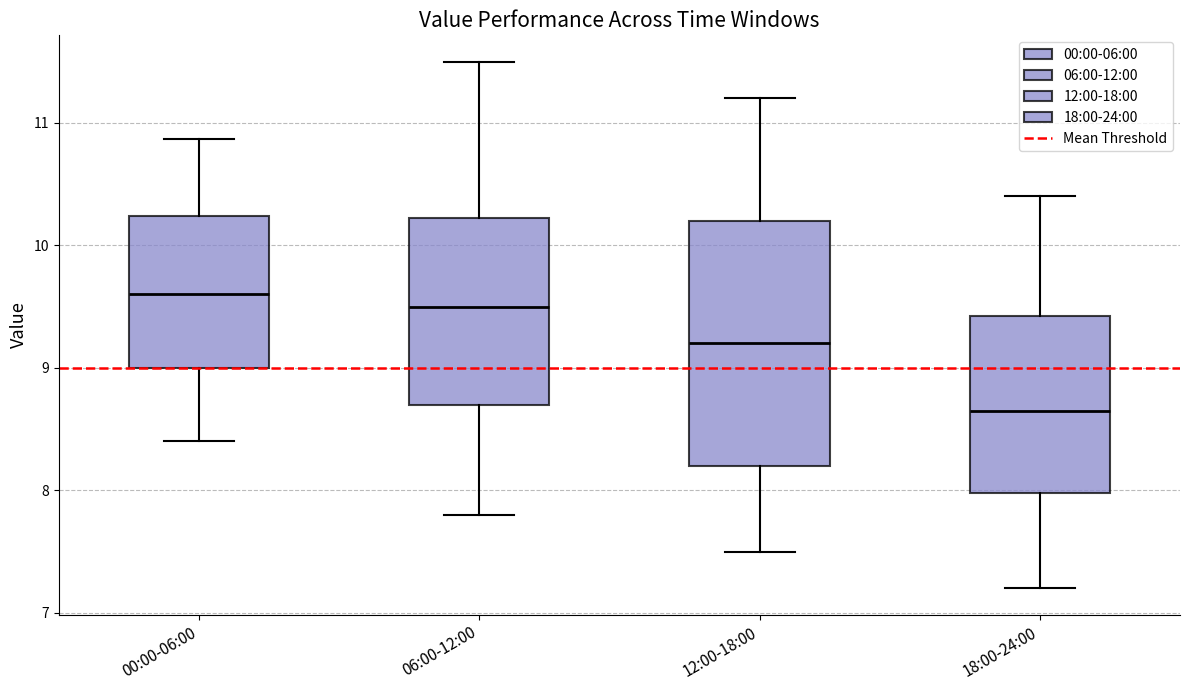

Reading left to right, read every box against the y-axis: the position of its median line, the range the box covers, and the ends of its whiskers. The values are not printed on the chart, so give them approximately, as read against the axis.

00:00-06:00: median 9.6, box 9.0 to 10.2, whiskers 8.4 to 10.9
06:00-12:00: median 9.5, box 8.7 to 10.2, whiskers 7.8 to 11.5
12:00-18:00: median 9.2, box 8.2 to 10.2, whiskers 7.5 to 11.2
18:00-24:00: median 8.7, box 8.0 to 9.4, whiskers 7.2 to 10.4